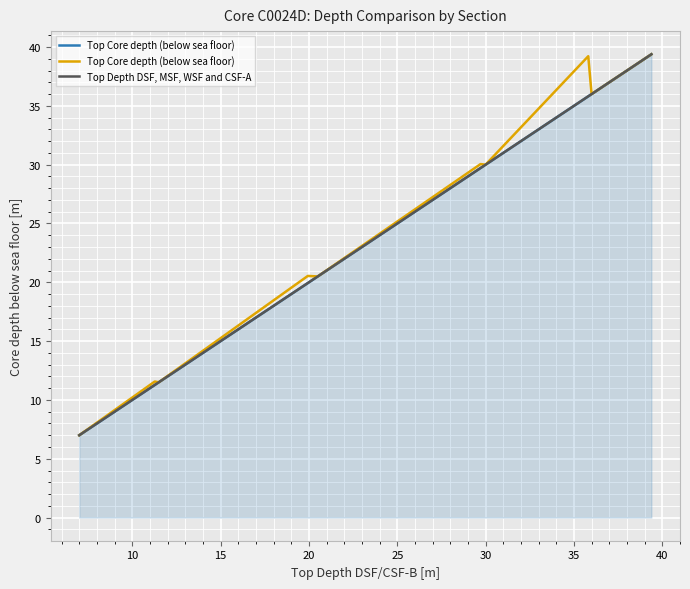

Is it true that Top Core depth (below sea floor) equals 7.8 at 40?

False